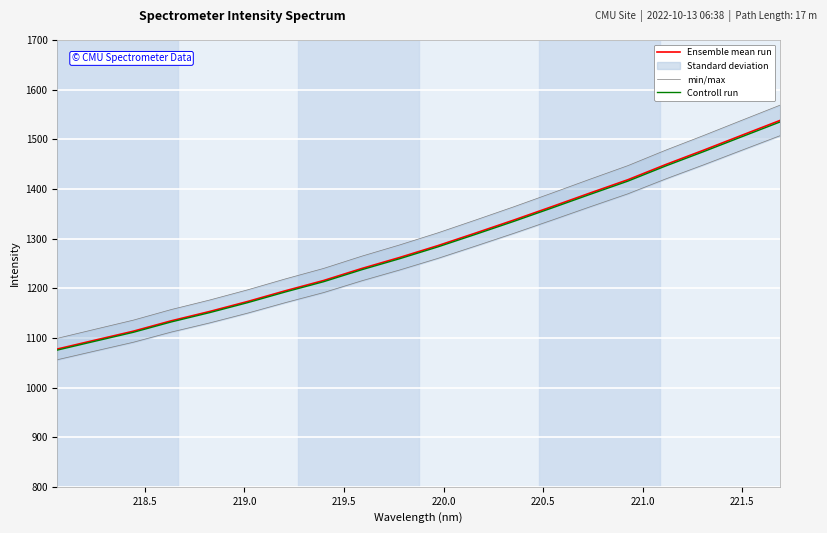

Which series has the largest total across all categories?

Ensemble mean run